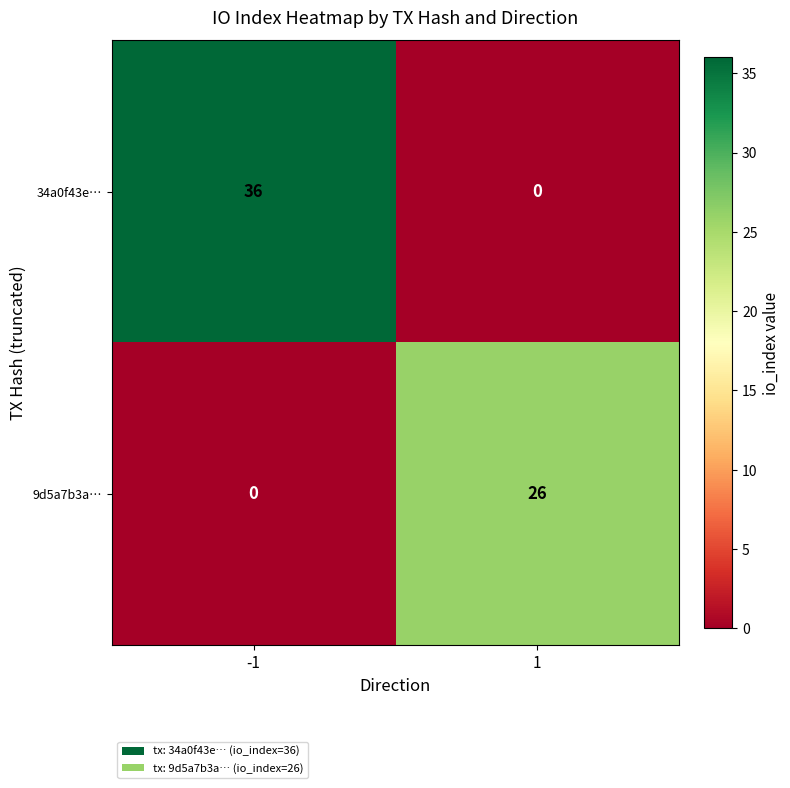

Reading right to left, what are all the values shown in this chart?

34a0f43e…: 0	36
9d5a7b3a…: 26	0